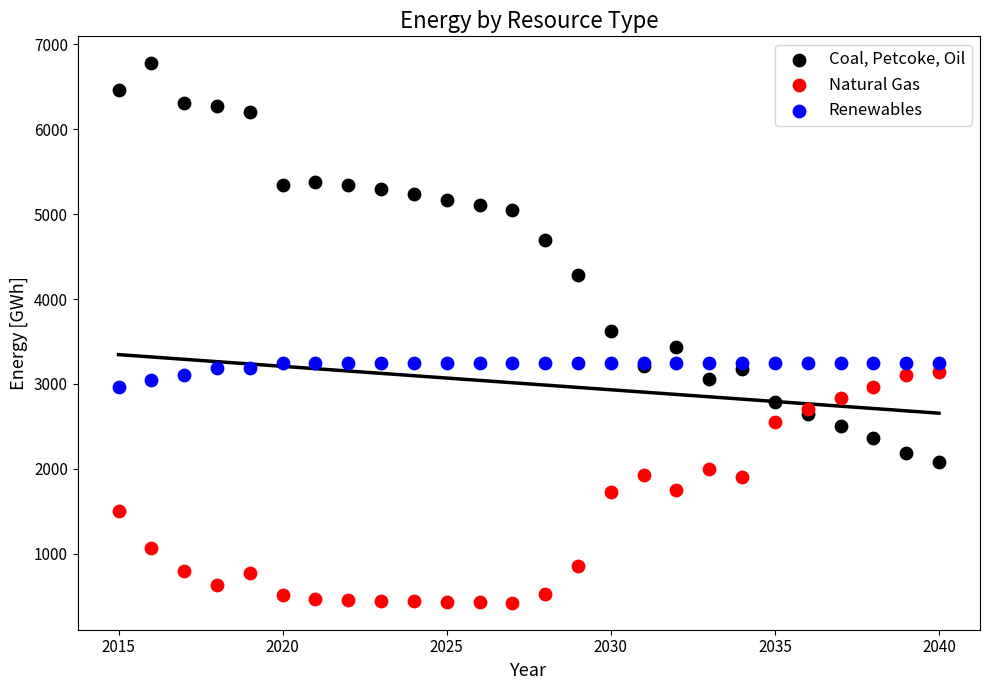

In the Coal, Petcoke, Oil series, what Y value is closest to 4431?

4279.7